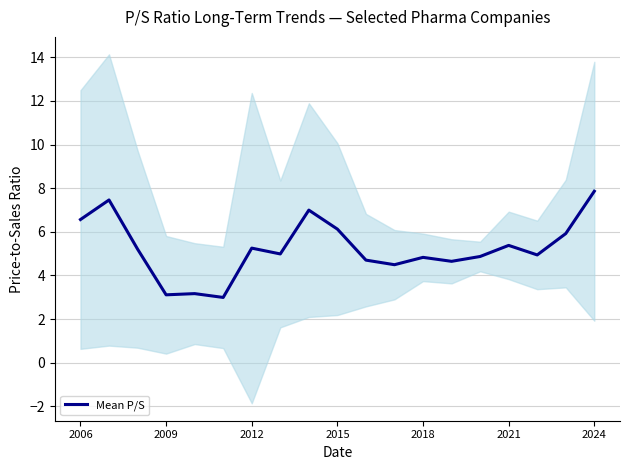

What position from the right is 16?

3